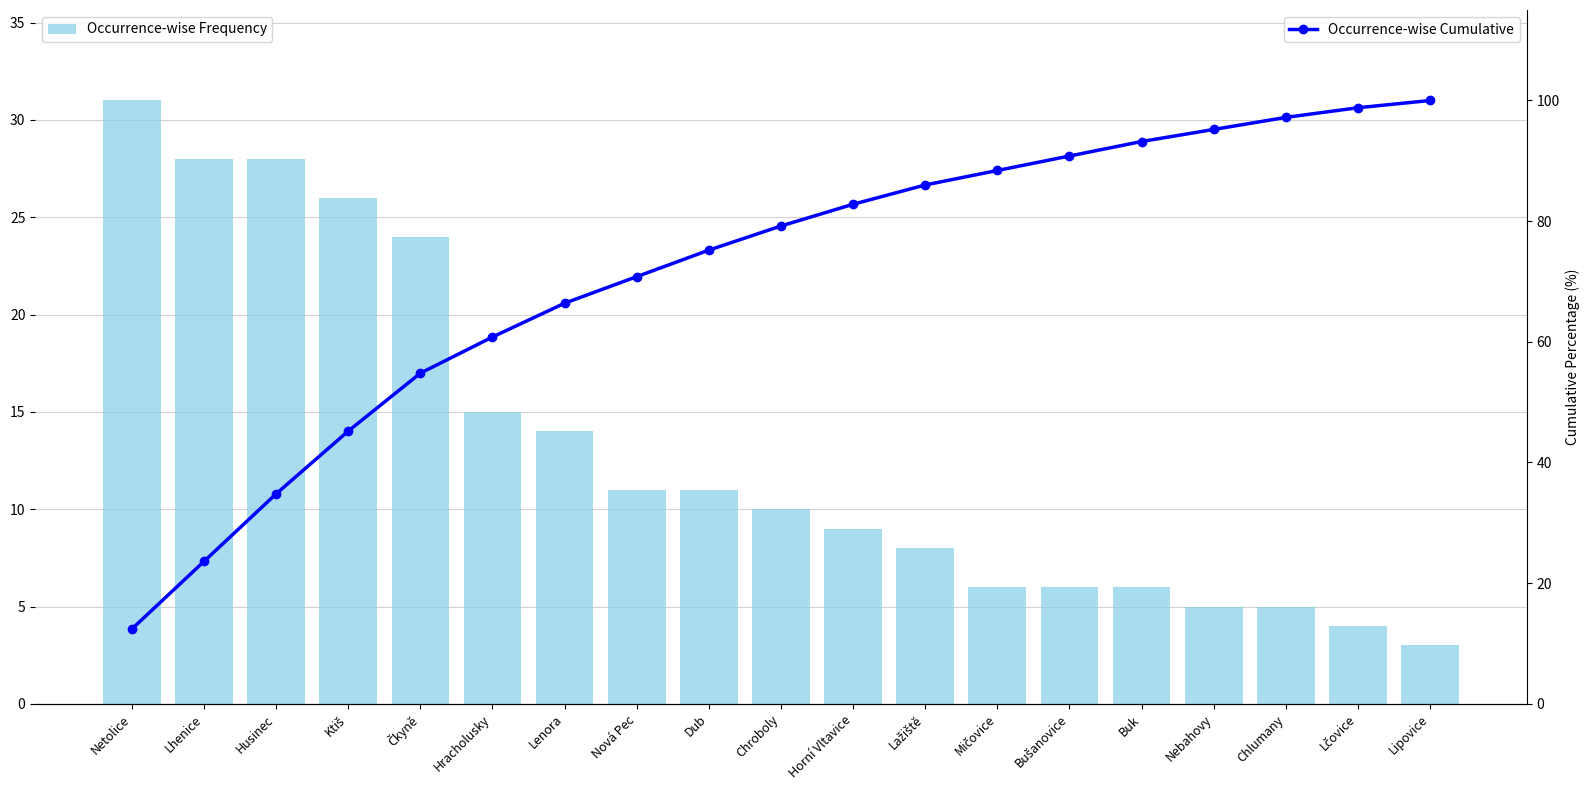

At which label does Occurrence-wise Cumulative first exceed 79?

Chroboly